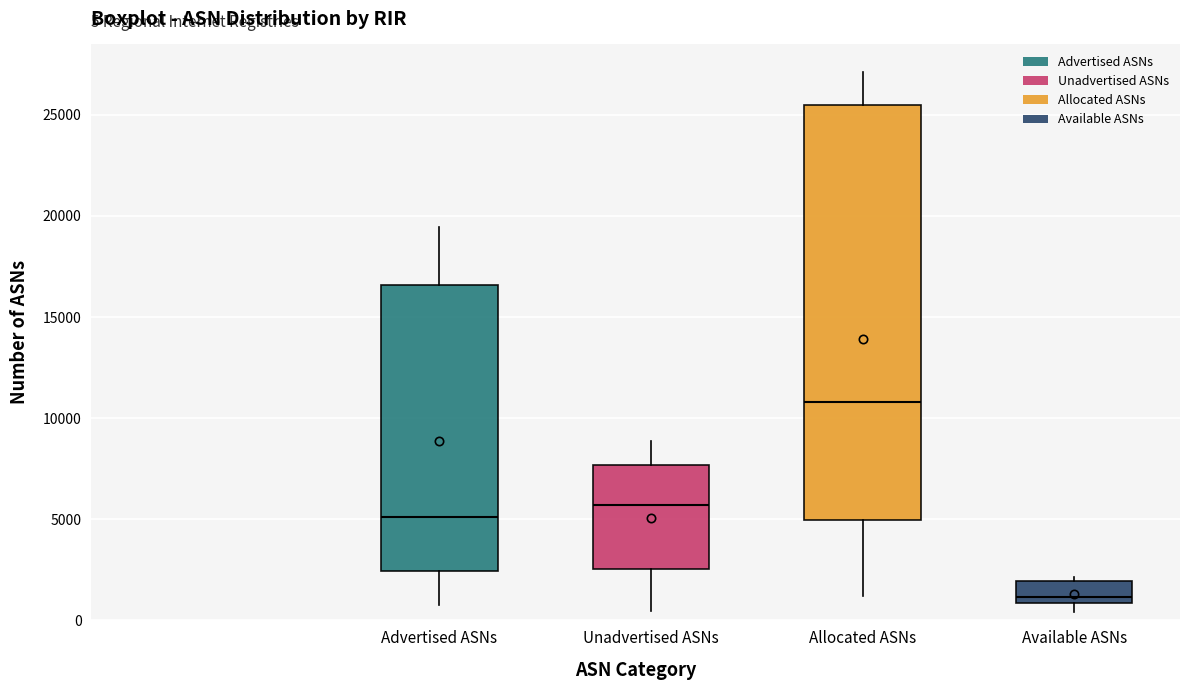

Which box has the highest median line?

Allocated ASNs